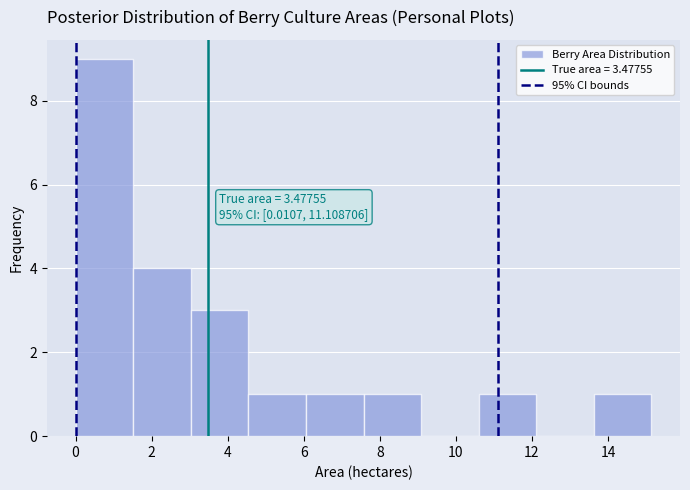

Over which range of the x-axis is the bar tallest?

0.0 to 1.6